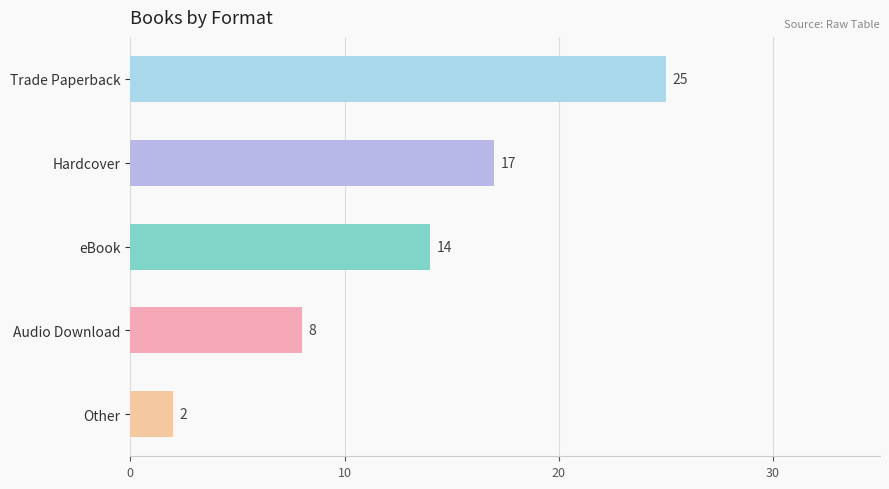

Reading left to right, list all the values displayed in this chart.

25	17	14	8	2